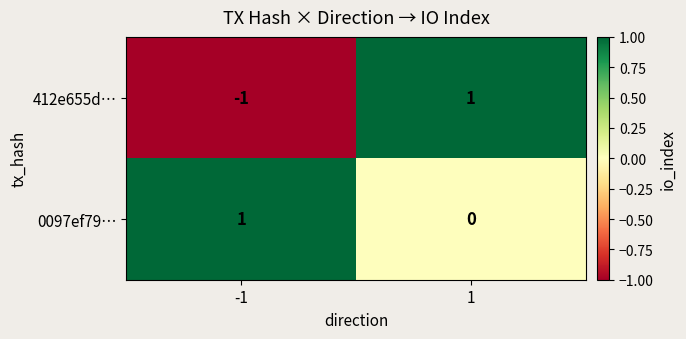

Reading right to left, what are all the values shown in this chart?

412e655d…: 1	-1
0097ef79…: 0	1